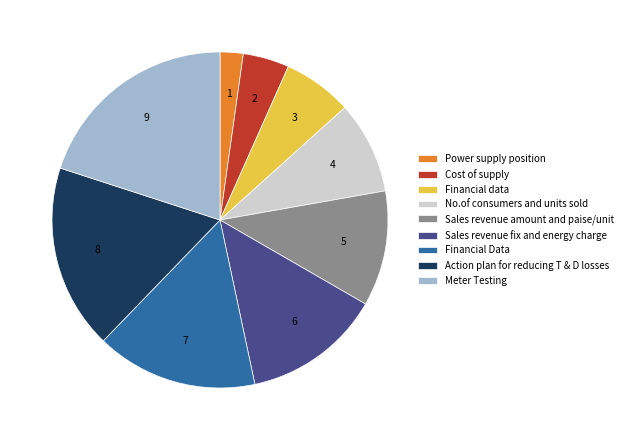

Which category has the biggest portion of the pie?

Meter Testing